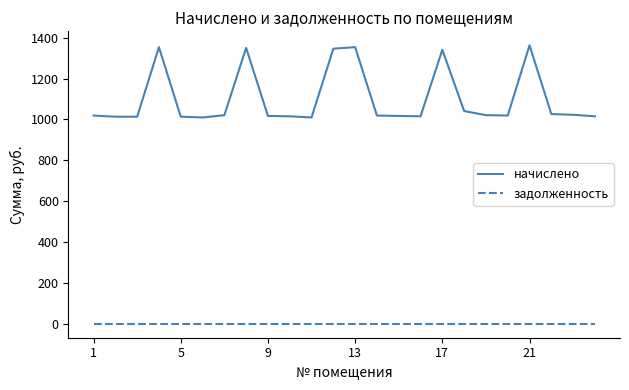

True or false: начислено and задолженность cross at least once.

False